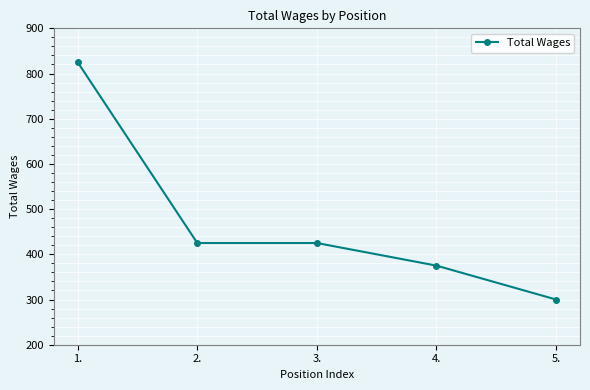

What is the difference between the values at 3. and 4.?

50